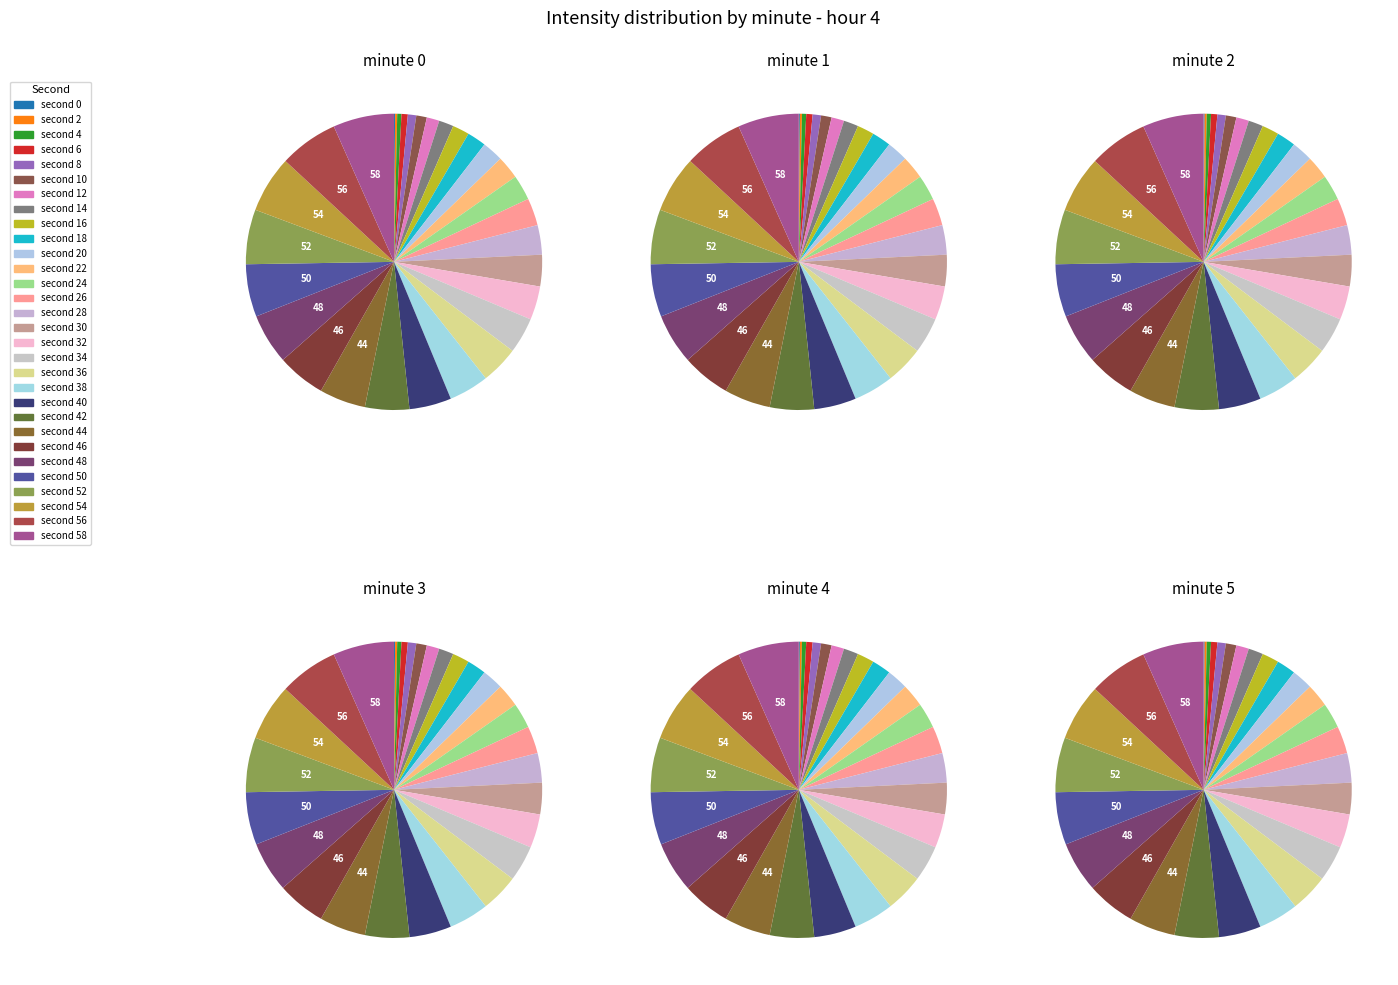

Count the number of slices in the pie.

30